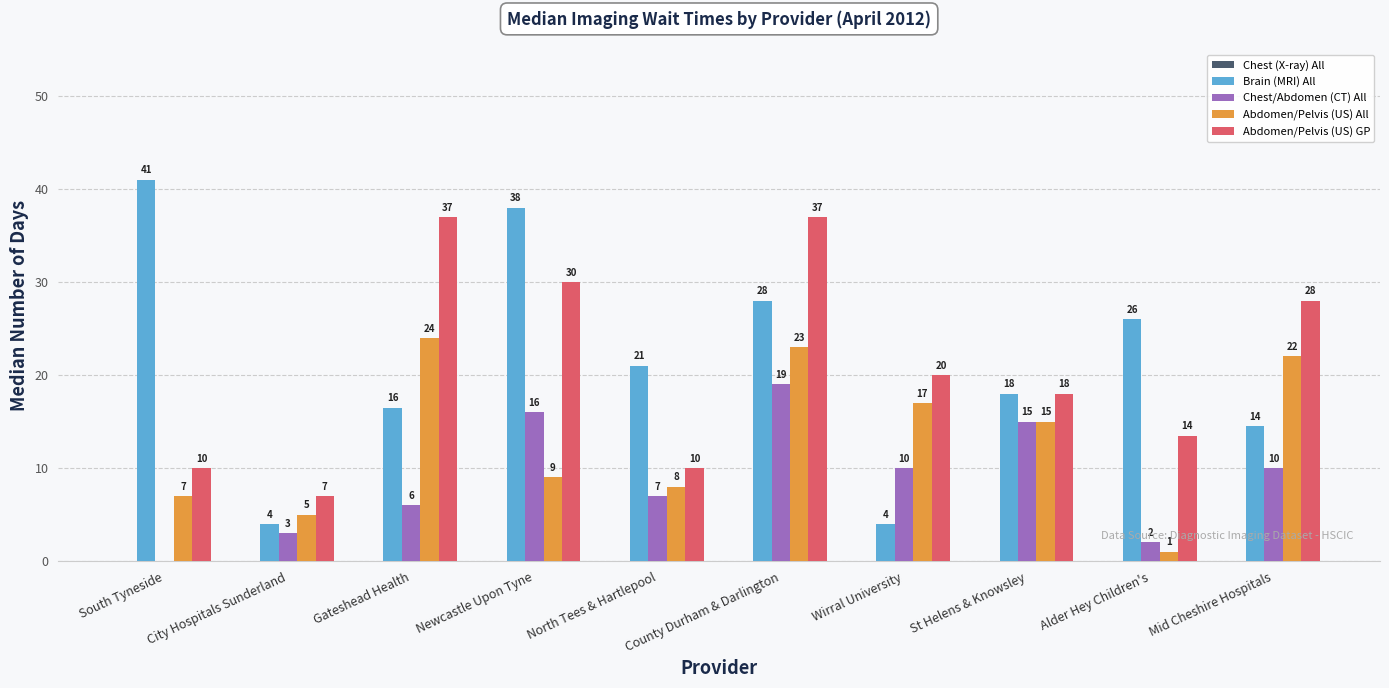

Does the chart contain stacked bars?

No